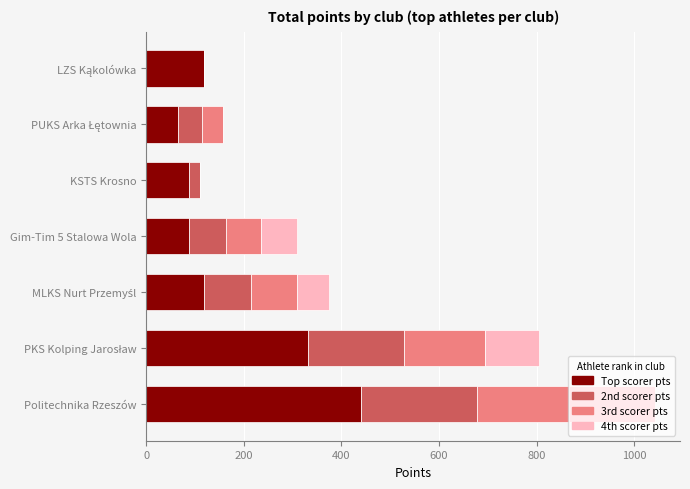

Which category has the highest value in the Top scorer pts series?

Politechnika Rzeszów